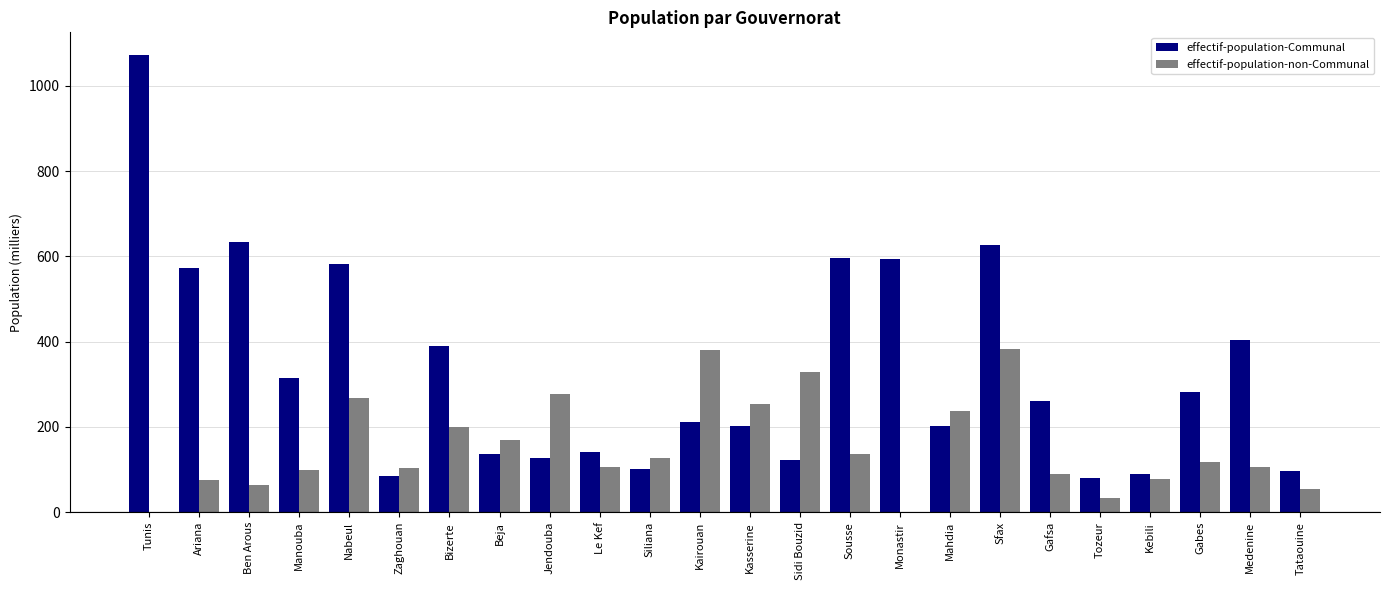

How many values in the effectif-population-Communal series exceed 259?

12